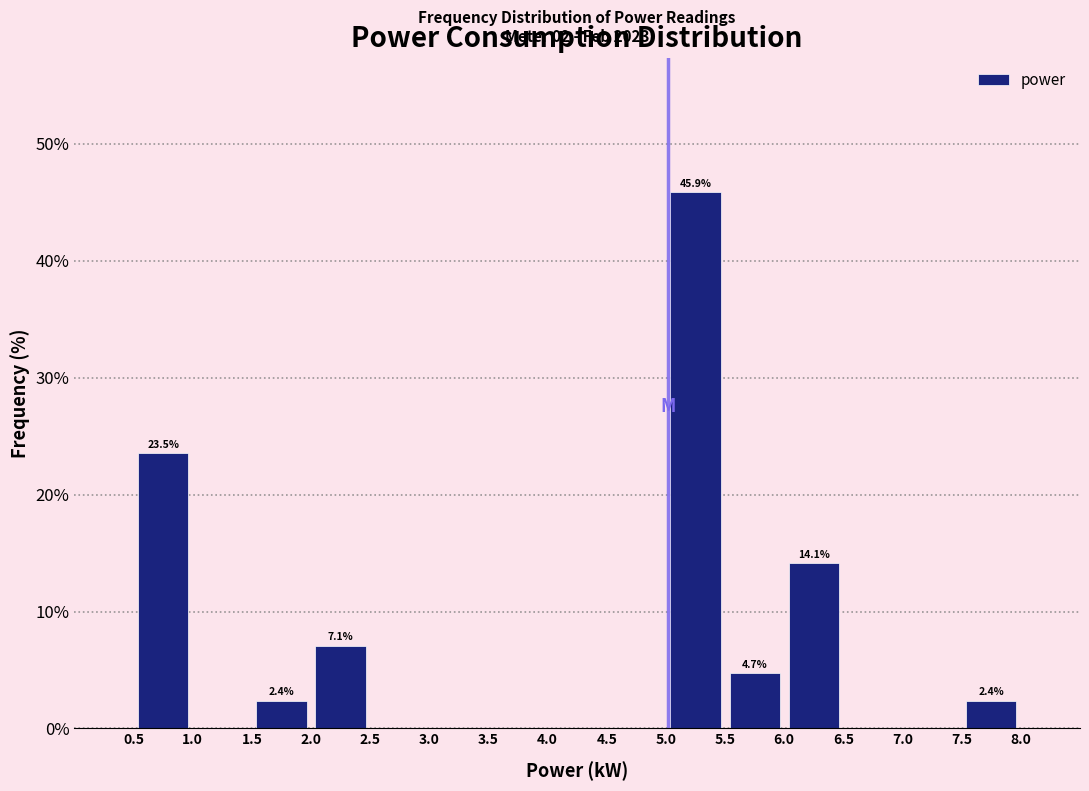

Over which range of the x-axis is the bar tallest?

5.0 to 5.5